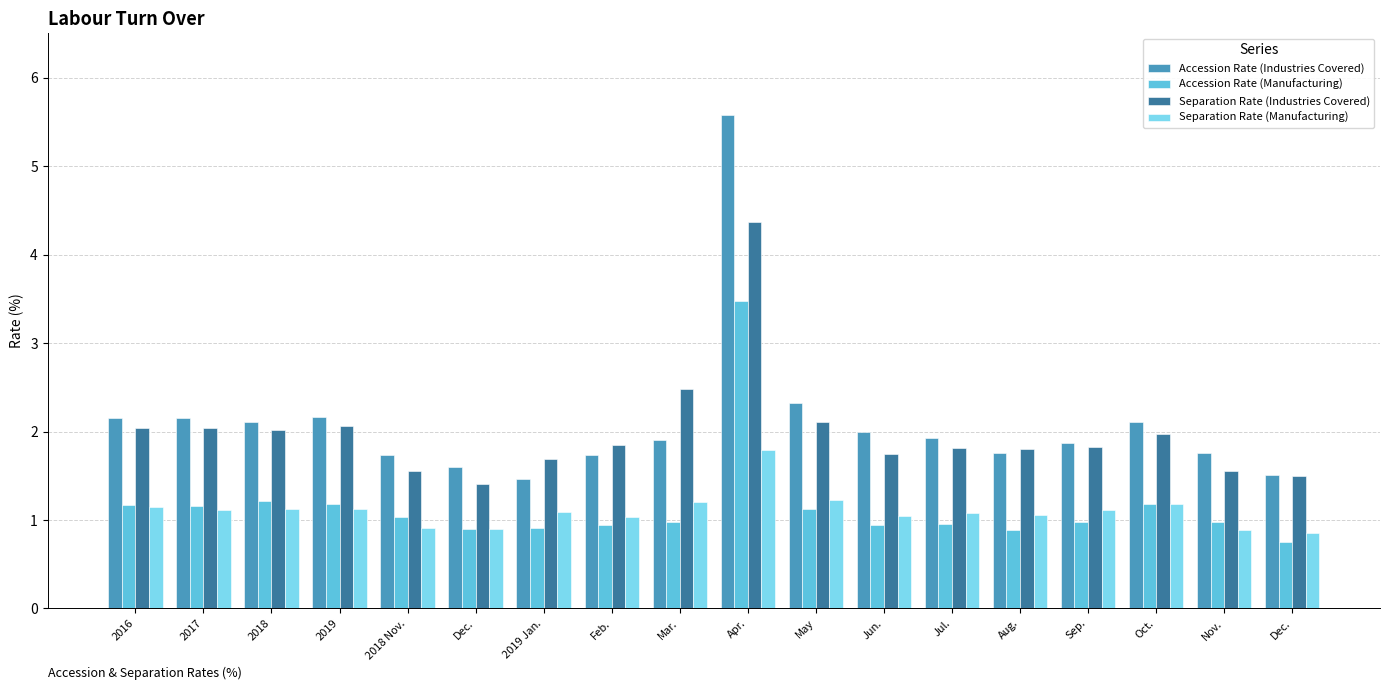

What is the difference between the Separation Rate (Manufacturing) values at Nov. and Oct.?

0.3